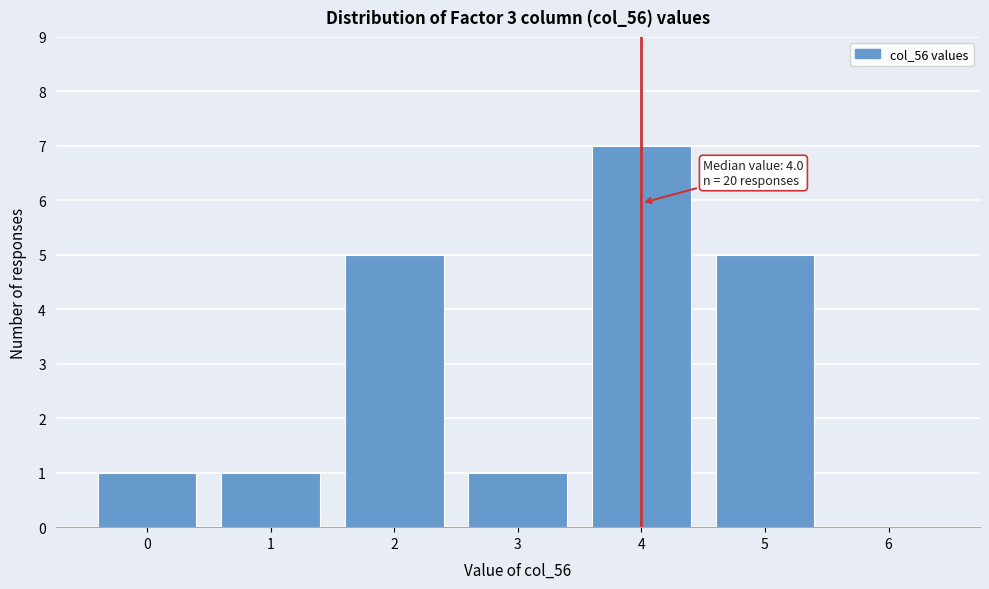

Over which range of the x-axis is the bar tallest?

3.5 to 4.5